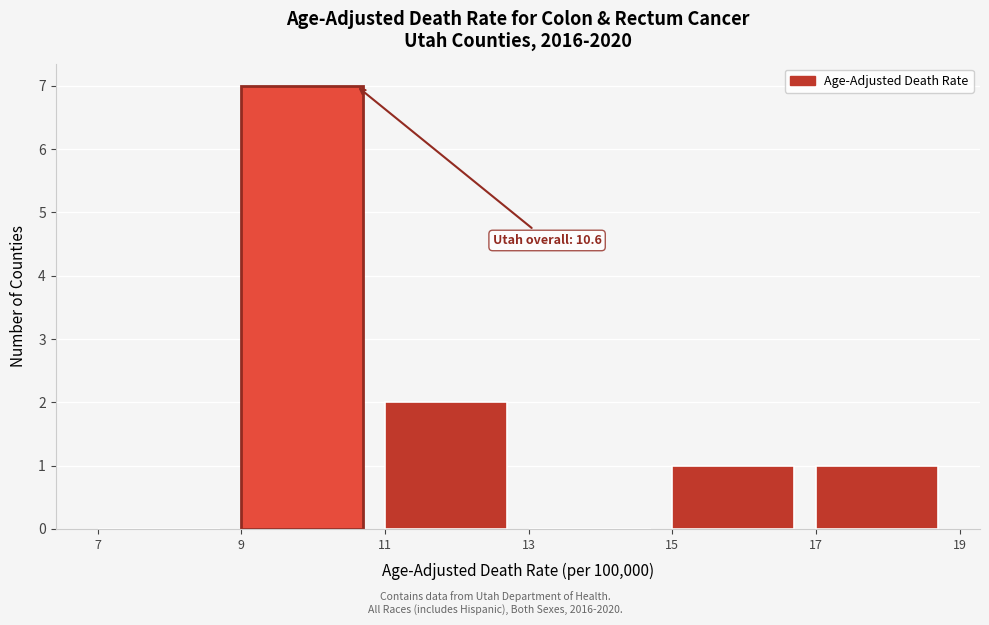

Which range on the x-axis has the tallest bar?

9 to 11